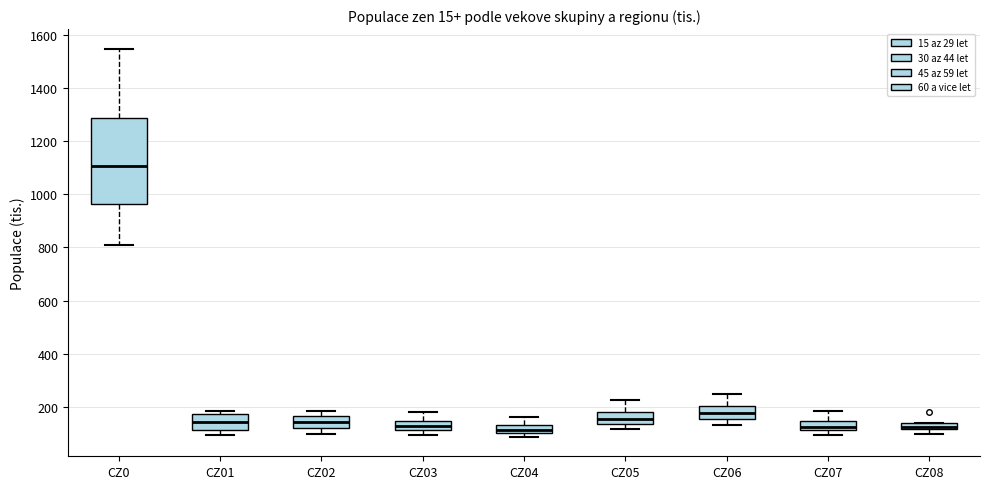

Which box has the highest median line?

CZ0